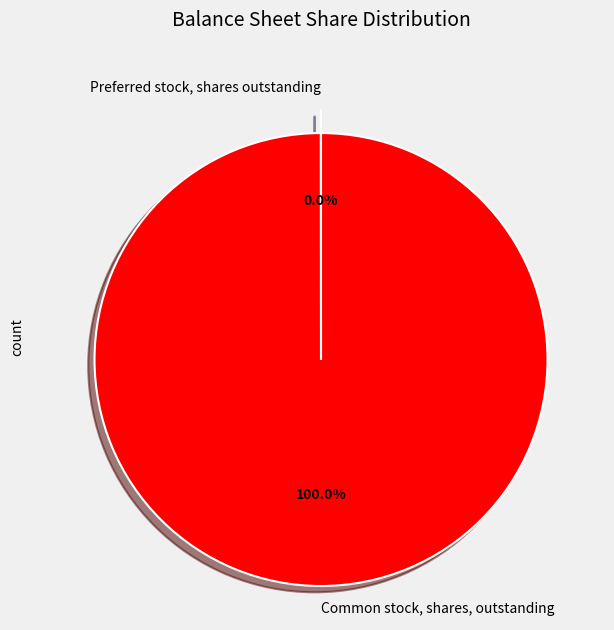

Which category has the biggest portion of the pie?

Common stock, shares, outstanding